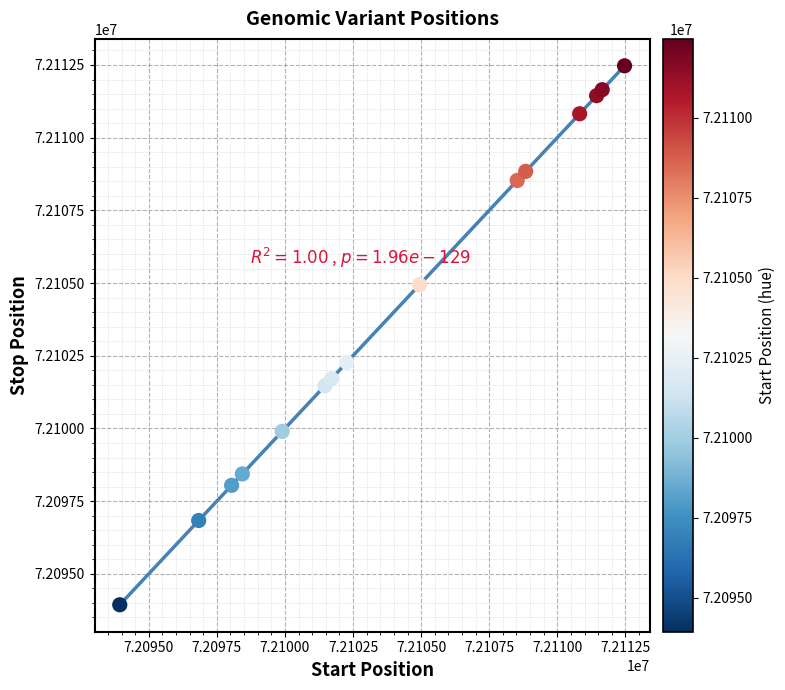

What Y value in the scatter plot is closest to 72103203?

72102273